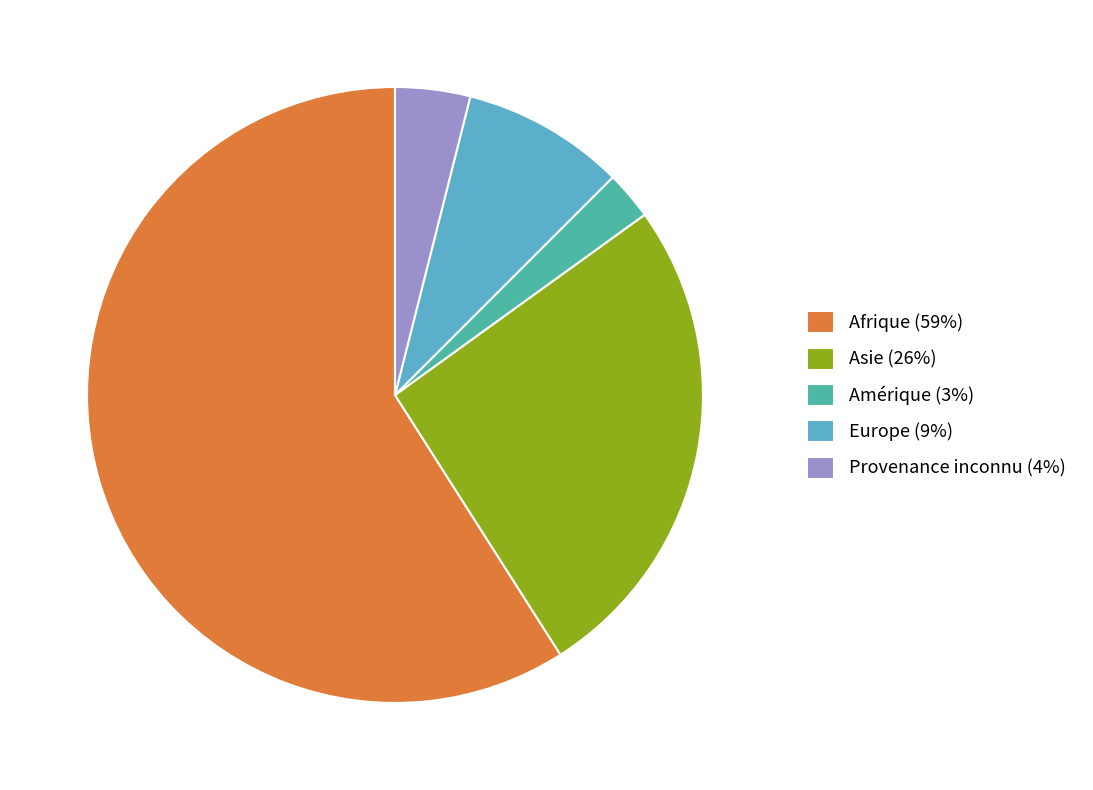

What is the majority slice?

Afrique (59%)